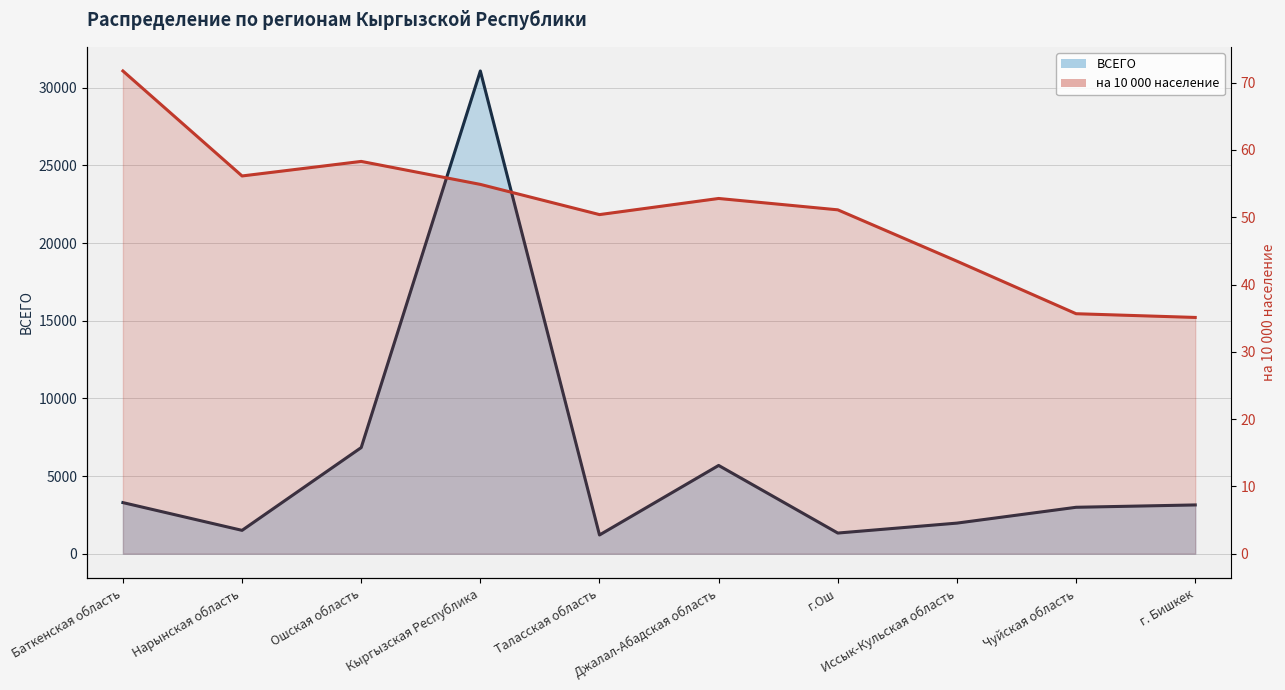

True or false: ВСЕГО and на 10 000 население cross at least once.

False